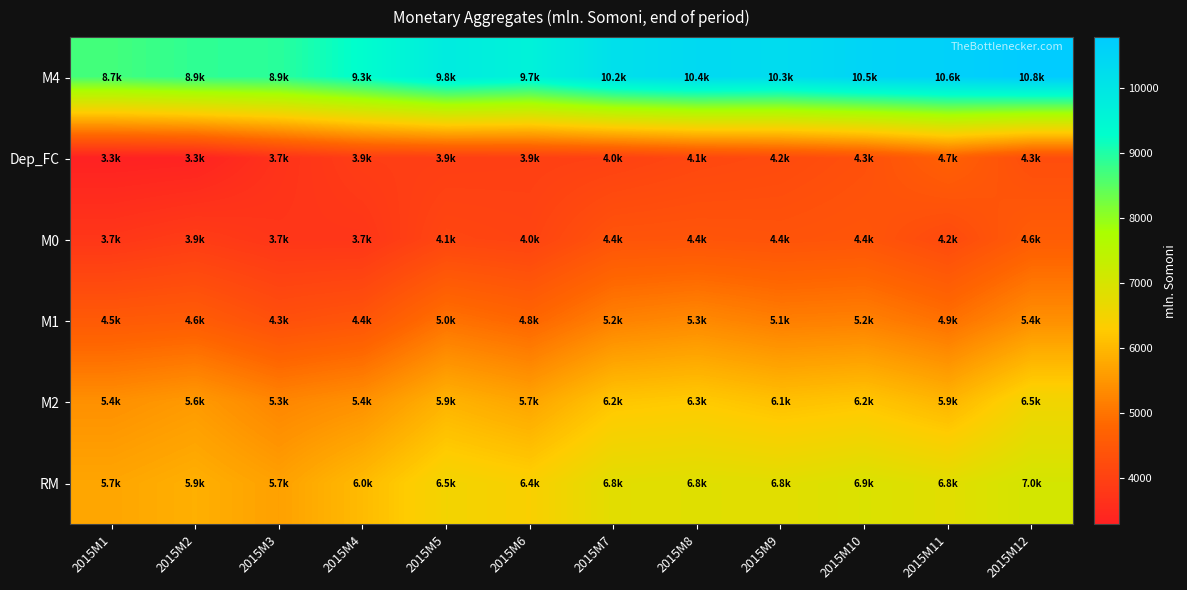

Reading right to left, what are all the values shown in this chart?

M4: 2015M12=10789.7	2015M11=10619.3	2015M10=10516.8	2015M9=10301.2	2015M8=10381.9	2015M7=10187.4	2015M6=9656.7	2015M5=9844.1	2015M4=9321.8	2015M3=8919.1	2015M2=8869.7	2015M1=8692.5
Dep_FC: 2015M12=4254.8	2015M11=4670.6	2015M10=4314.8	2015M9=4185.7	2015M8=4113.1	2015M7=3988.3	2015M6=3947.2	2015M5=3918.8	2015M4=3896.5	2015M3=3660.7	2015M2=3313.0	2015M1=3280.3
M0: 2015M12=4590.8	2015M11=4178.9	2015M10=4423.6	2015M9=4379.7	2015M8=4413.4	2015M7=4396.5	2015M6=4032.0	2015M5=4095.4	2015M4=3731.2	2015M3=3737.3	2015M2=3877.2	2015M1=3745.3
M1: 2015M12=5403.3	2015M11=4943.2	2015M10=5186.7	2015M9=5147.6	2015M8=5314.7	2015M7=5200.6	2015M6=4777.8	2015M5=4973.0	2015M4=4427.0	2015M3=4303.2	2015M2=4588.0	2015M1=4532.7
M2: 2015M12=6534.9	2015M11=5948.7	2015M10=6202.0	2015M9=6115.6	2015M8=6268.7	2015M7=6199.0	2015M6=5709.5	2015M5=5925.3	2015M4=5425.2	2015M3=5258.4	2015M2=5556.7	2015M1=5412.2
RM: 2015M12=7039.6	2015M11=6811.9	2015M10=6926.1	2015M9=6805.7	2015M8=6839.4	2015M7=6790.2	2015M6=6384.3	2015M5=6509.1	2015M4=6034.4	2015M3=5653.5	2015M2=5866.8	2015M1=5727.0